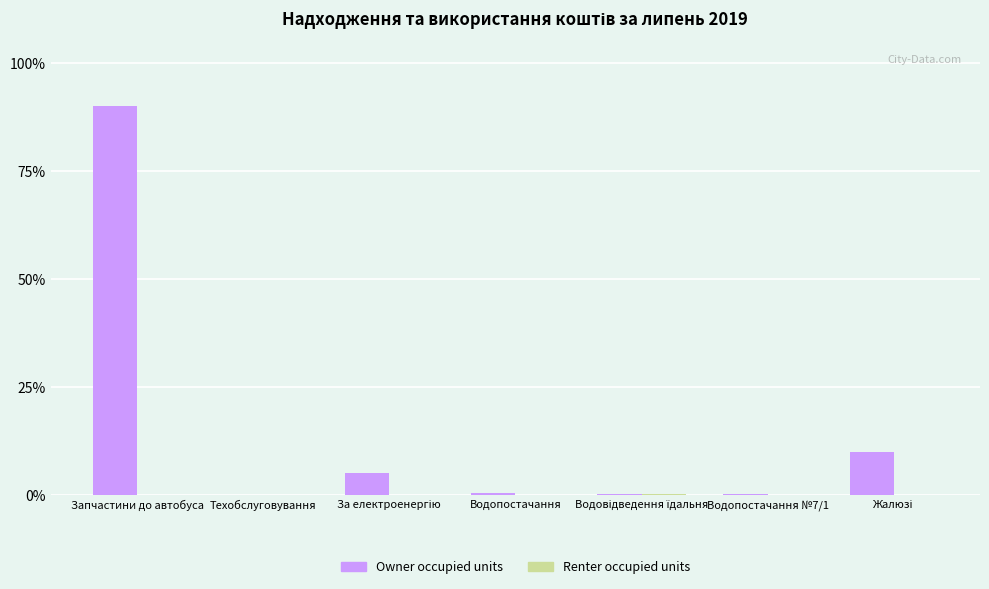

How many categories are shown in the chart?

7